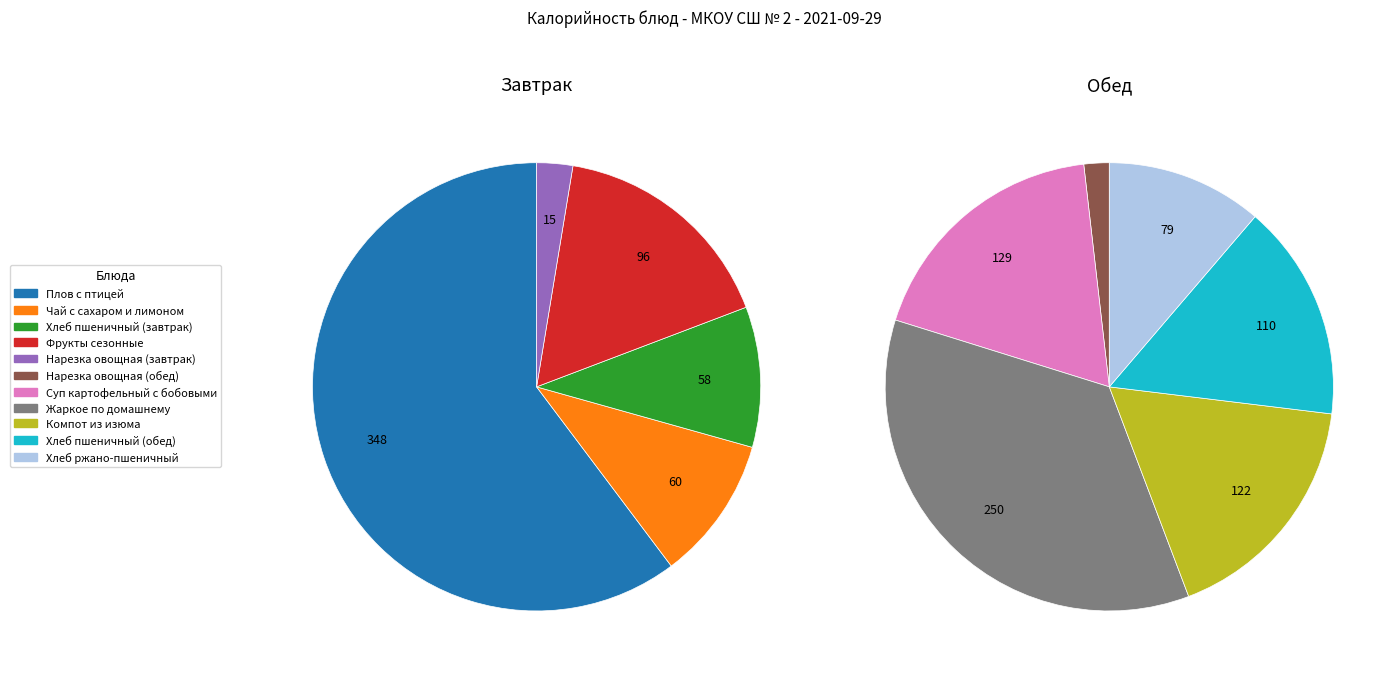

What is the largest slice in the pie chart?

Плов с птицей